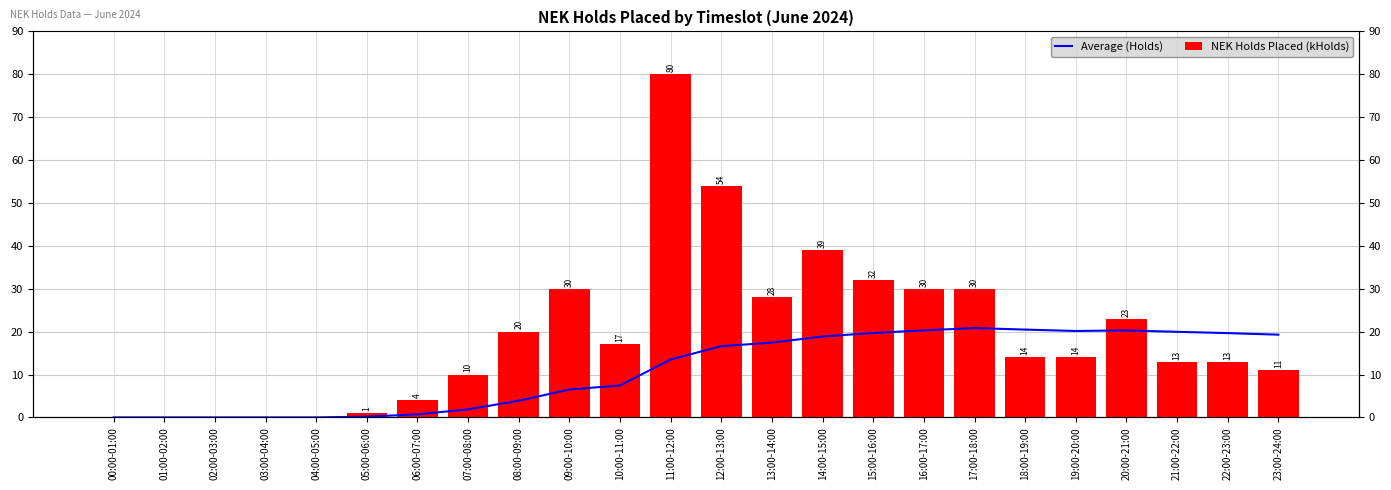

At which category is the sum across all series the highest?

11:00-12:00